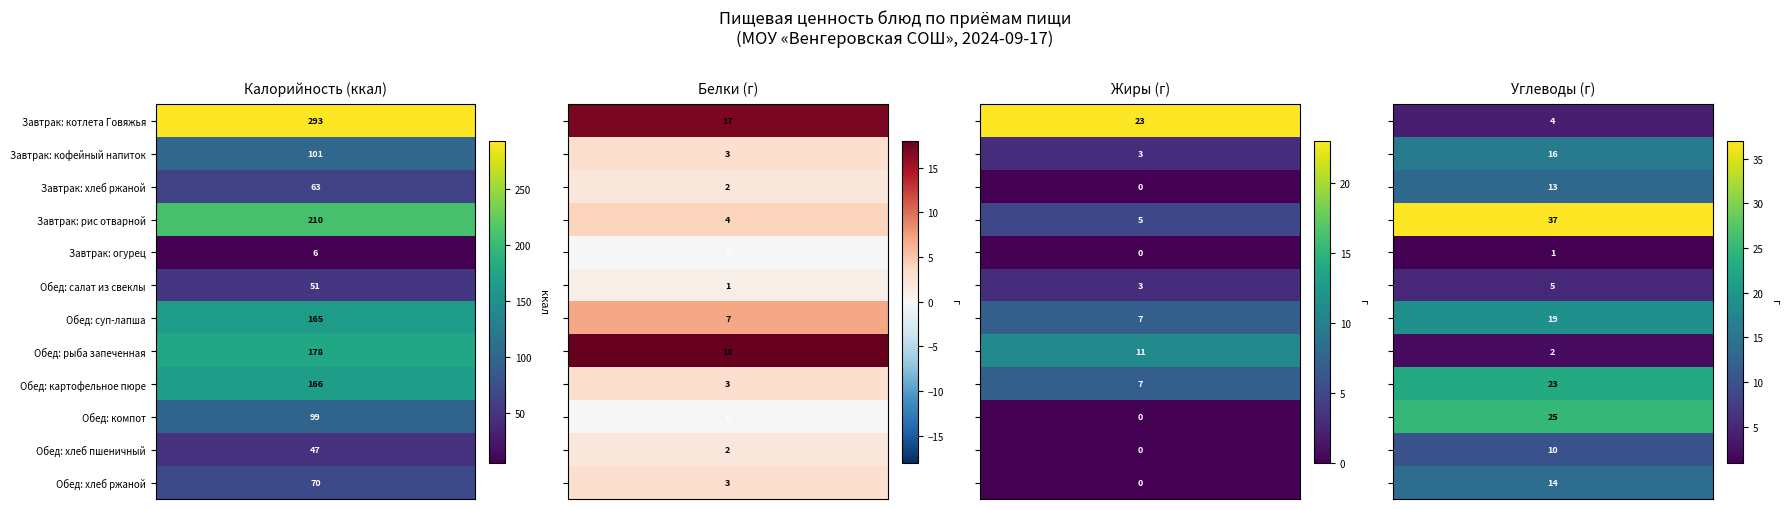

At which label does Обед: хлеб ржаной first exceed 14?

Завтрак: котлета Говяжья